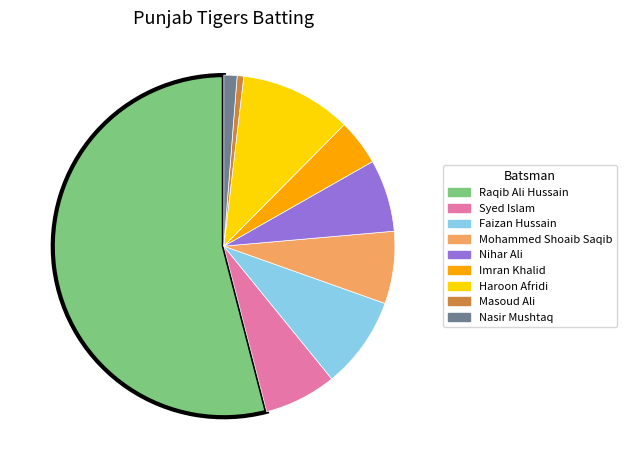

Which slice is the largest?

Raqib Ali Hussain